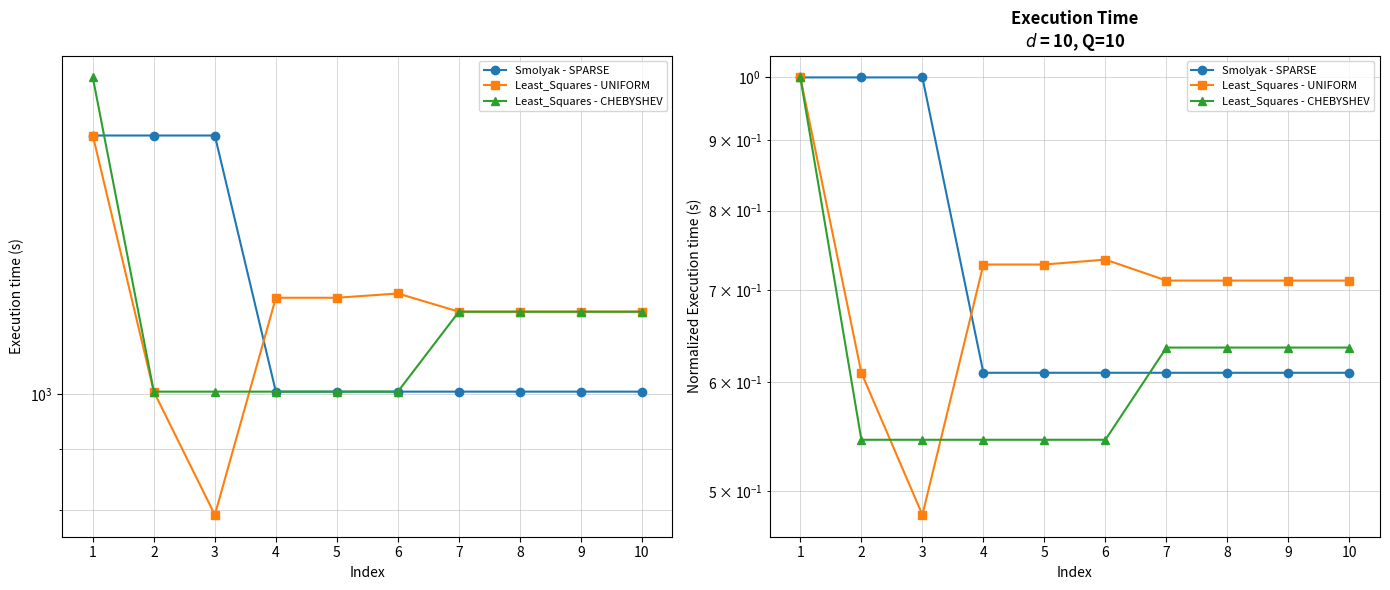

What is the sum of the Least_Squares - CHEBYSHEV values at 4 and 7?

1.2